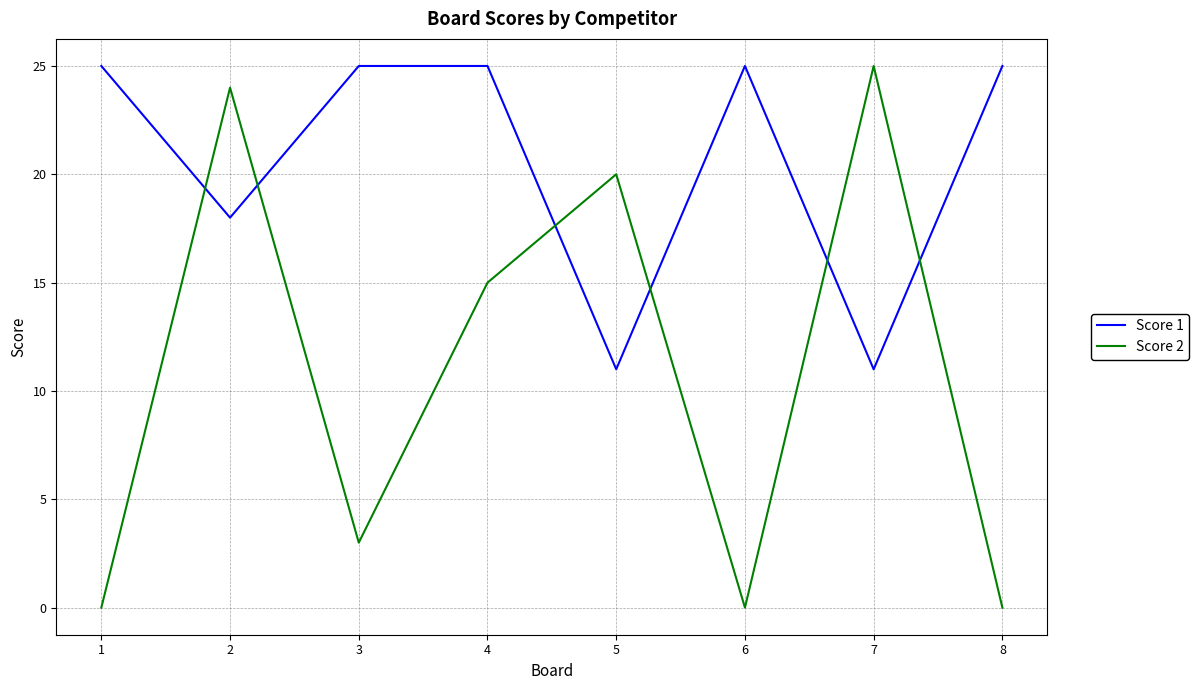

Count the Score 1 values in the range 18 to 25.

6